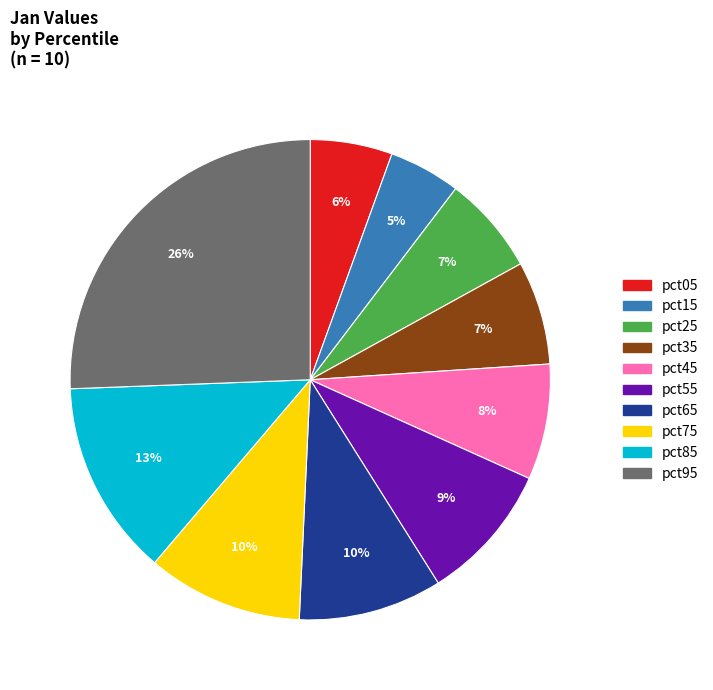

To the nearest percent, what percentage of the pie is pct65?

10%